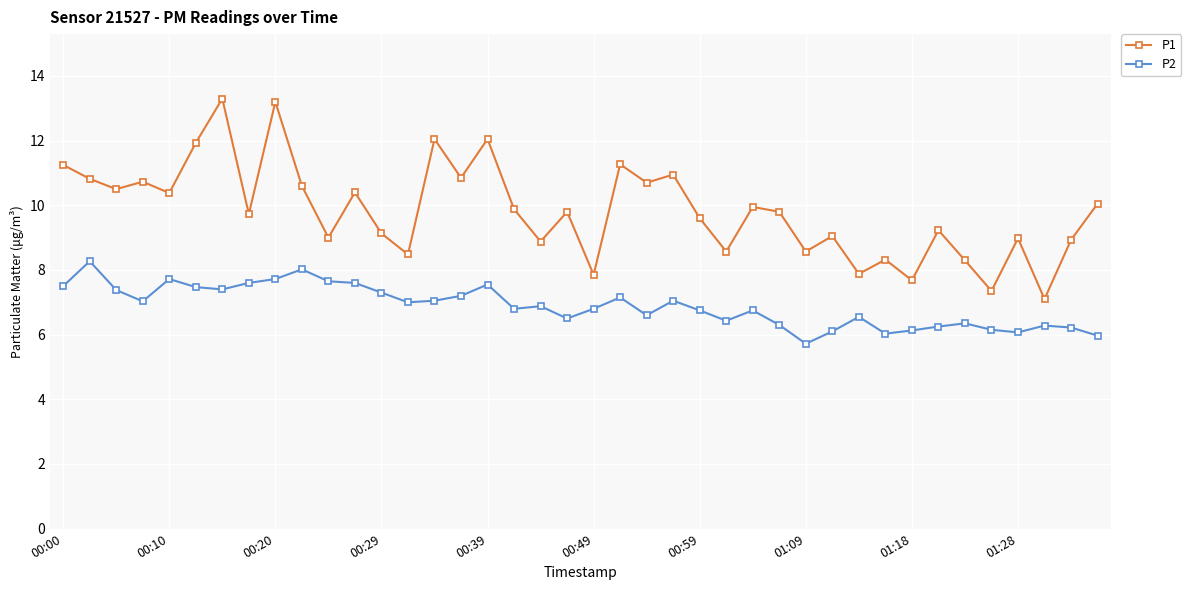

What is the highest value of the P2 series?

8.3